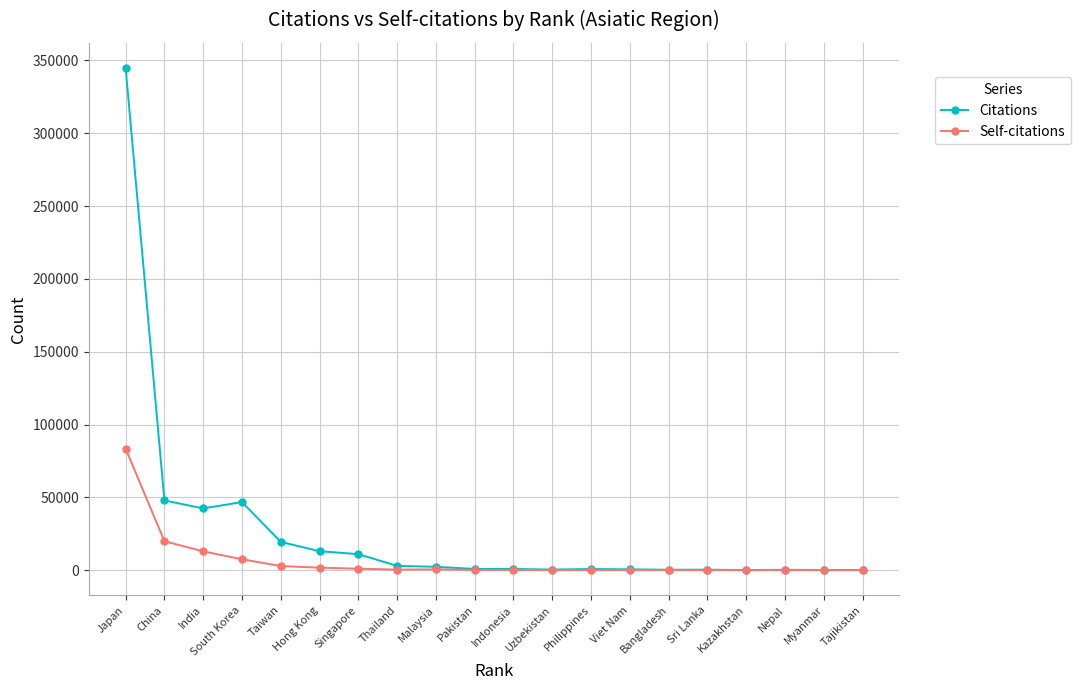

Which category has the highest value in the Citations series?

Japan